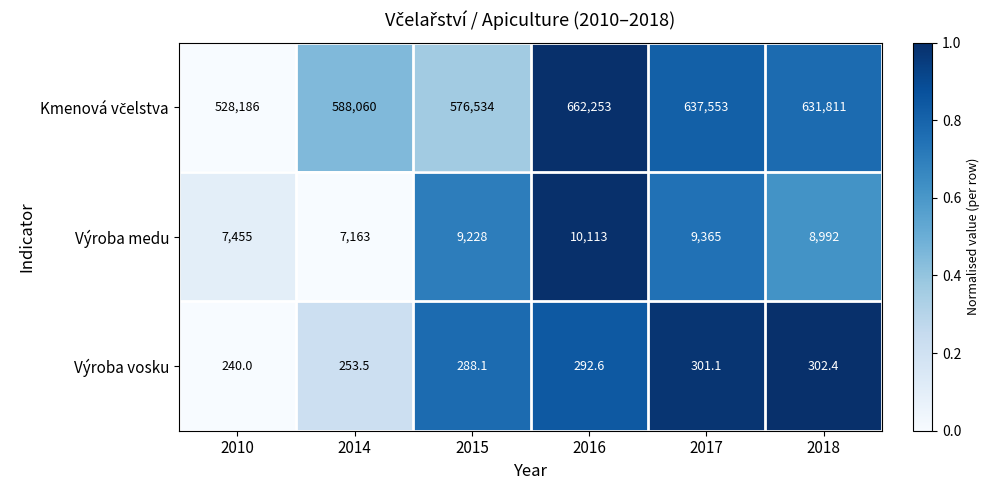

What is the maximum value shown in the chart?

662253.0